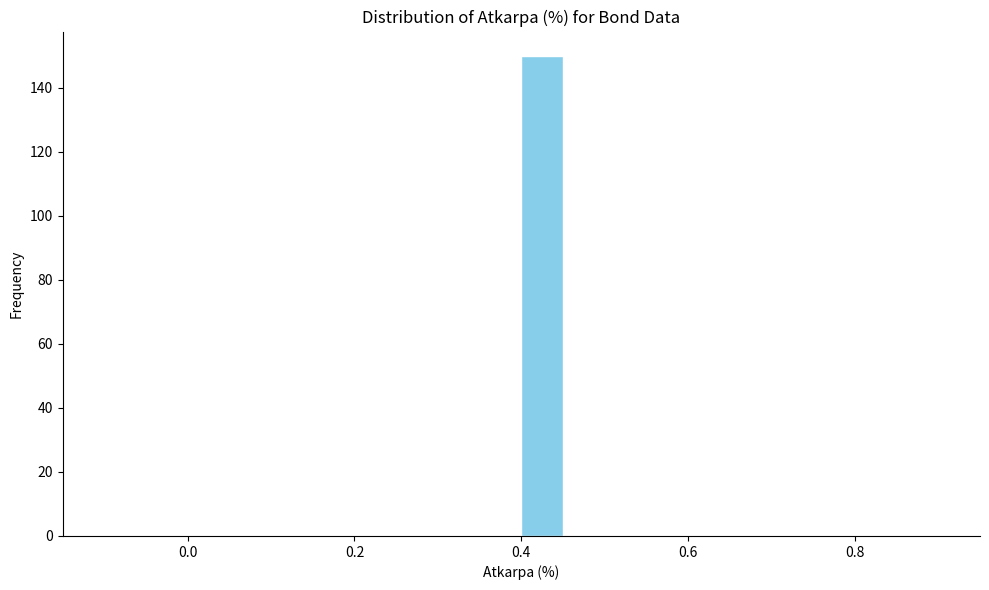

Read against the x-axis, roughly where is the centre of the tallest bar?

0.42